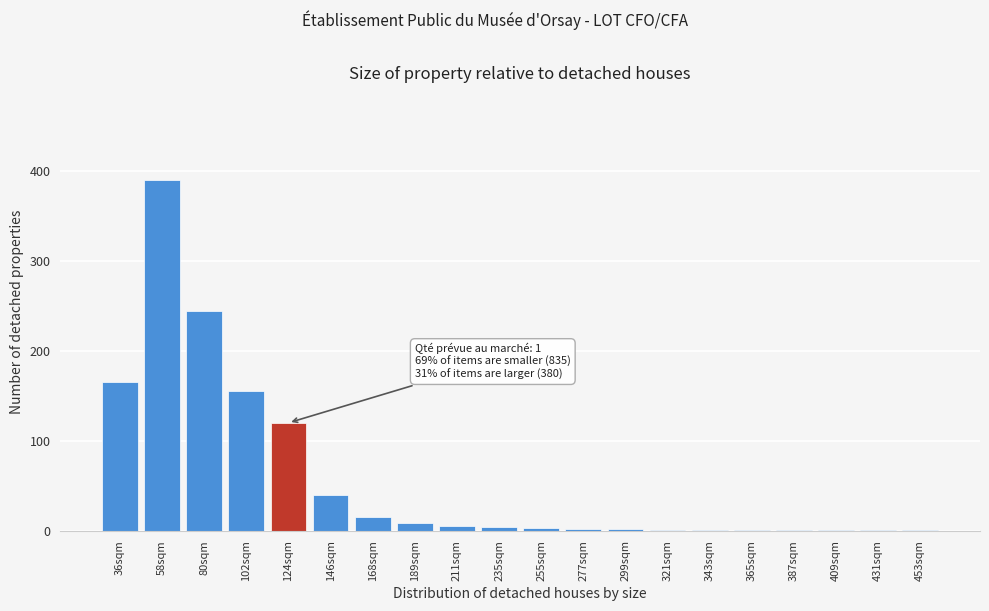

The chart shows a value of 4 at 235sqm. True or false?

True